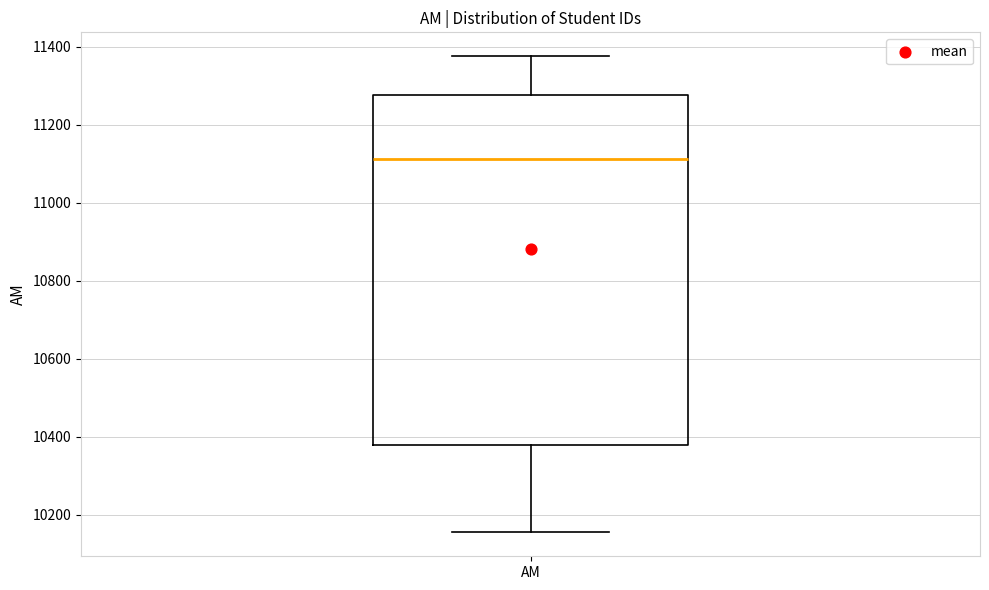

Read this box plot against the y-axis: the position of the median line, the range covered by the box, and the ends of both whiskers. The values are not printed on the chart, so give them approximately, as read against the axis.

median 11120, box 10380 to 11280, whiskers 10160 to 11380